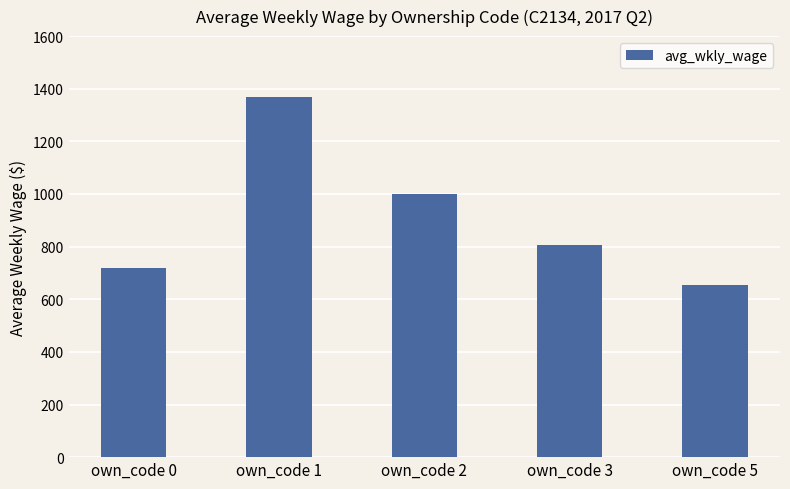

List the labels in order of value, largest first.

own_code 1, own_code 2, own_code 3, own_code 0, own_code 5